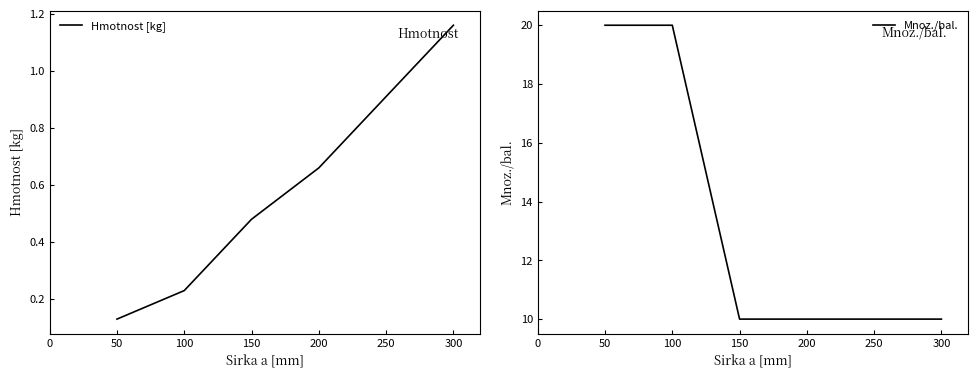

What is the maximum value for Mnoz./bal.?

20